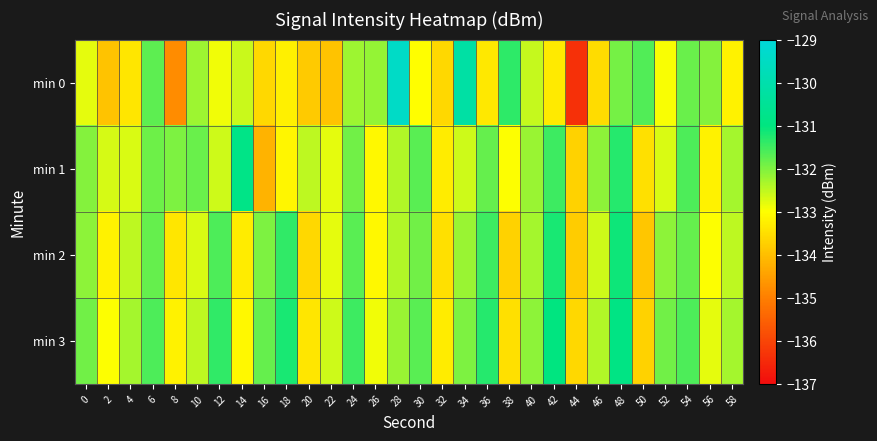

Which label corresponds to the largest value in the chart?

28